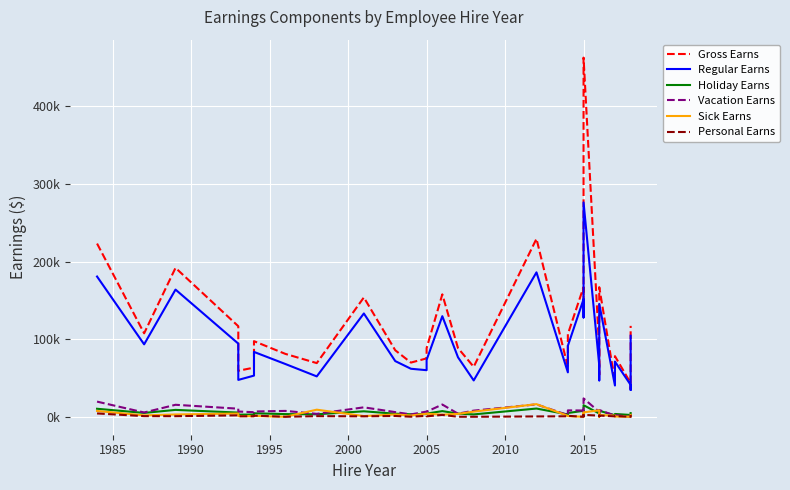

Which series has the largest total across all categories?

Gross Earns